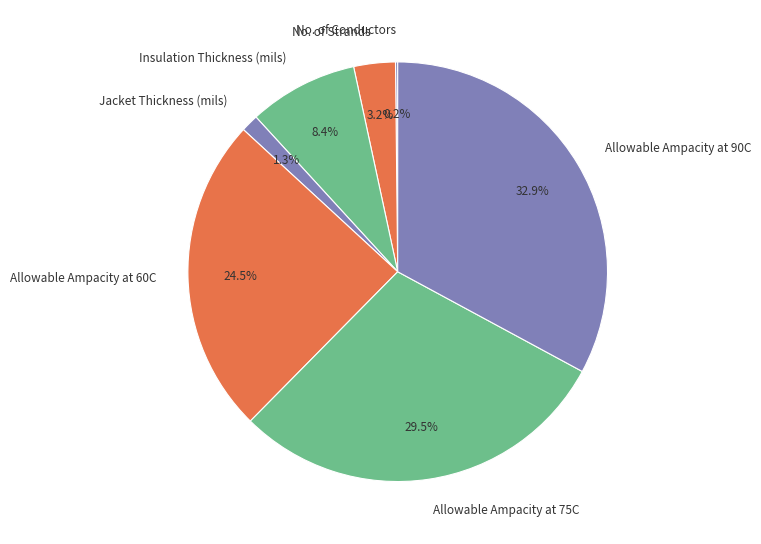

To the nearest percent, what portion does Allowable Ampacity at 90C represent?

33%